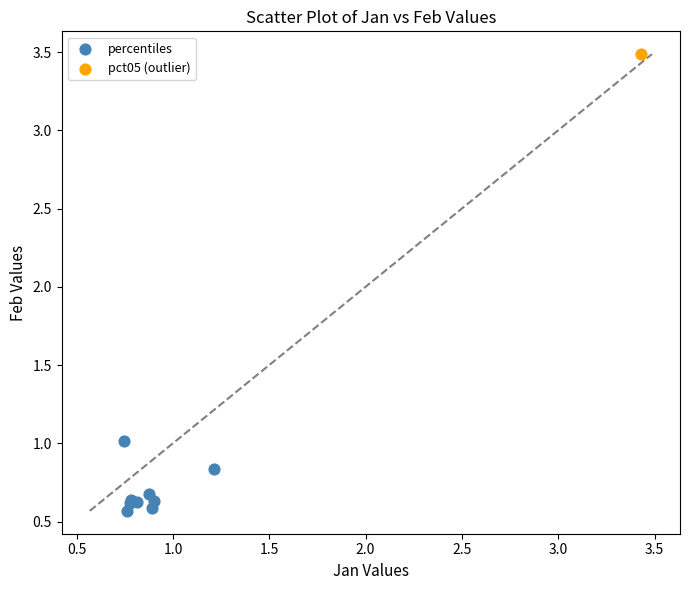

What are all the series names shown in the legend?

percentiles, pct05 (outlier)